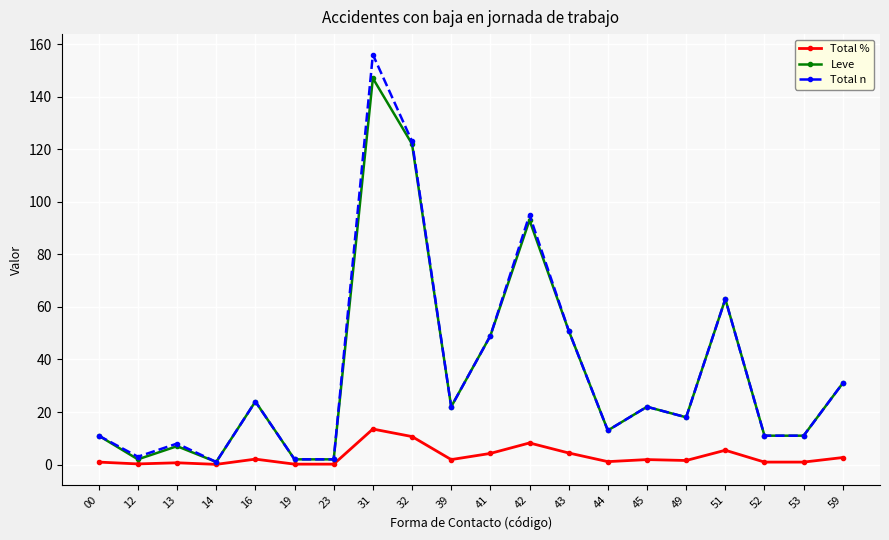

What is the difference between the second highest and minimum values in the Total % series?

10.6